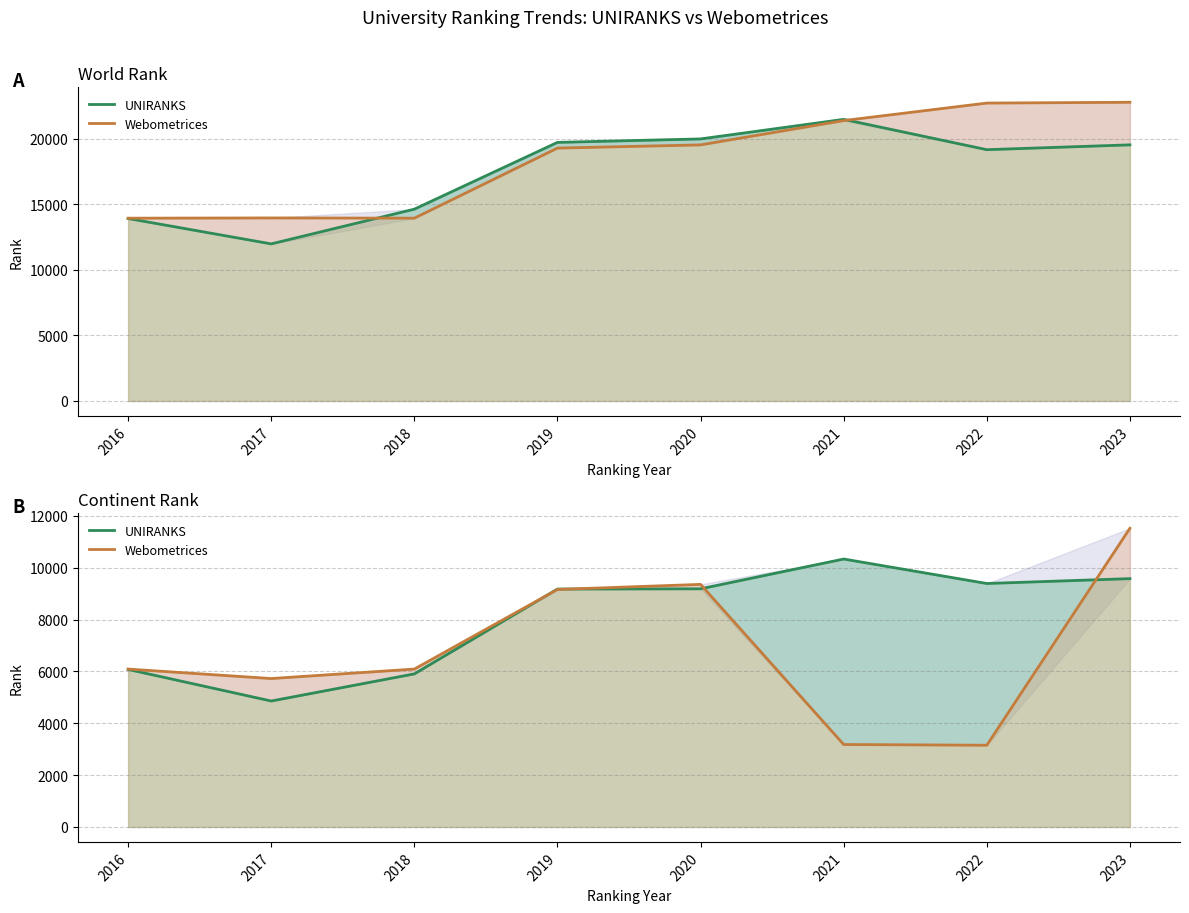

Rank the series by their maximum value, from lowest to highest.

UNIRANKS, Webometrices